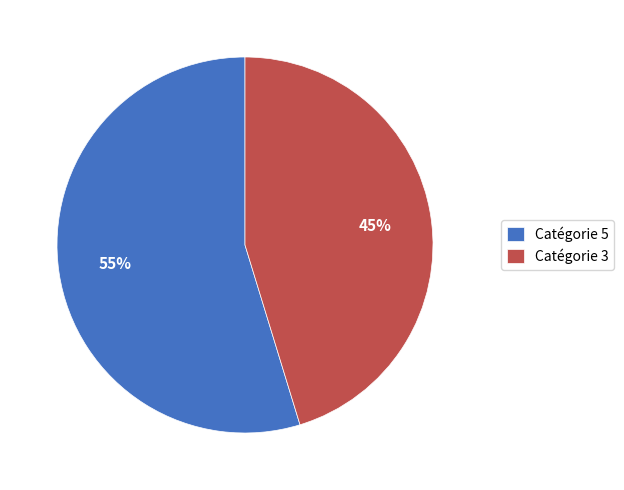

Is Catégorie 3 the majority of the pie?

No